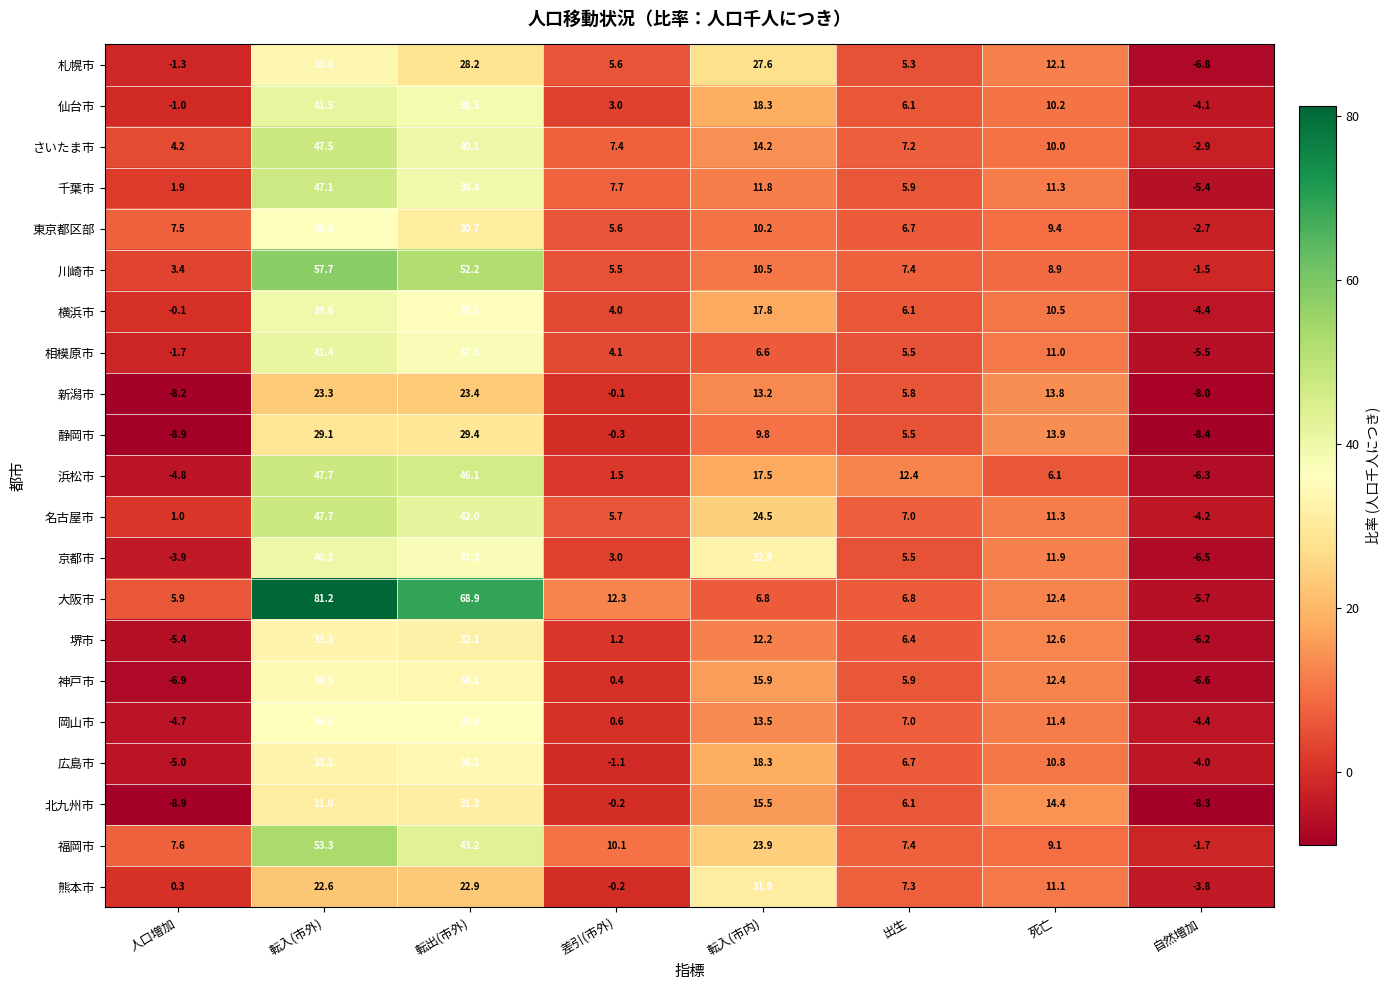

What is the spread (max minus min) of values at 転出(市外)?

46.0